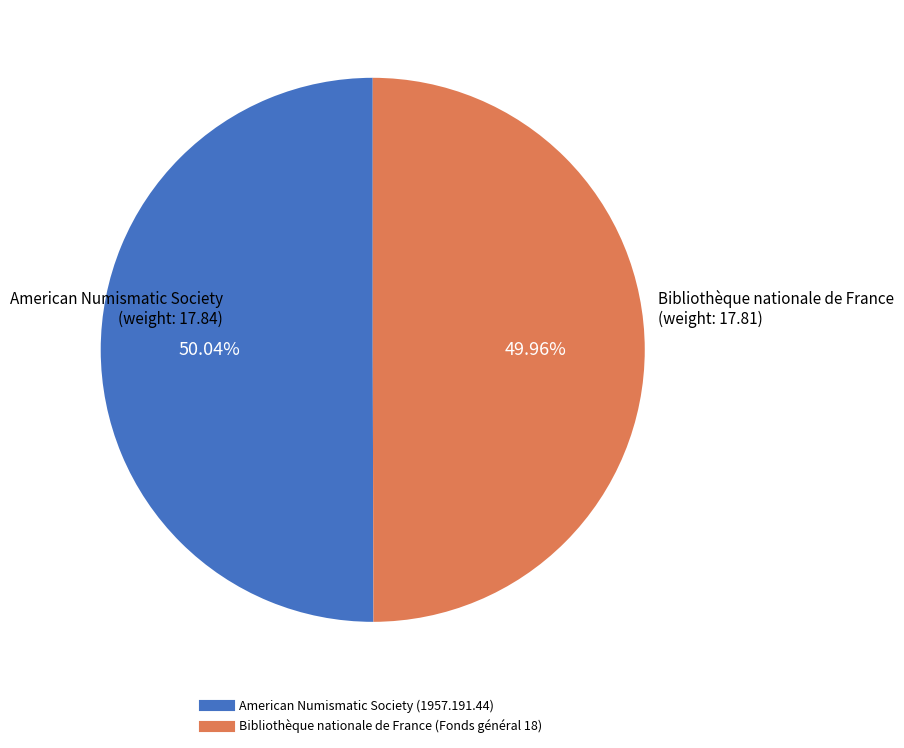

What percentage is the Bibliothèque nationale de France (Fonds général 18) slice, to the nearest percent?

50%